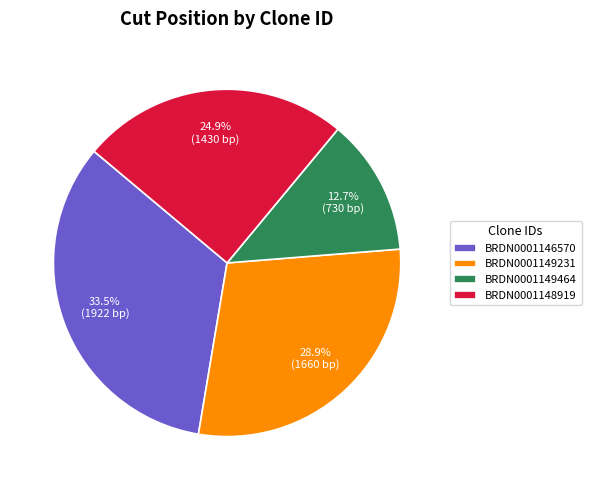

Is it true that BRDN0001148919 is 18% of the pie?

False